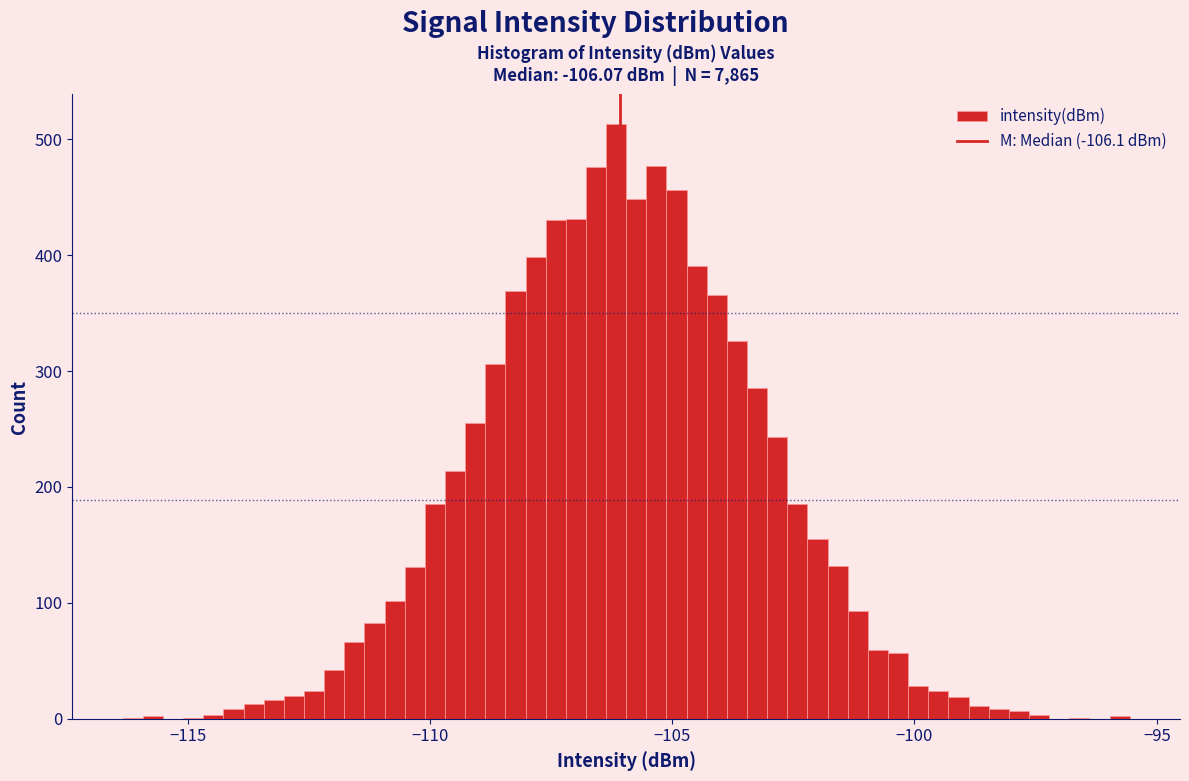

Read against the x-axis, roughly where is the centre of the tallest bar?

-106.0